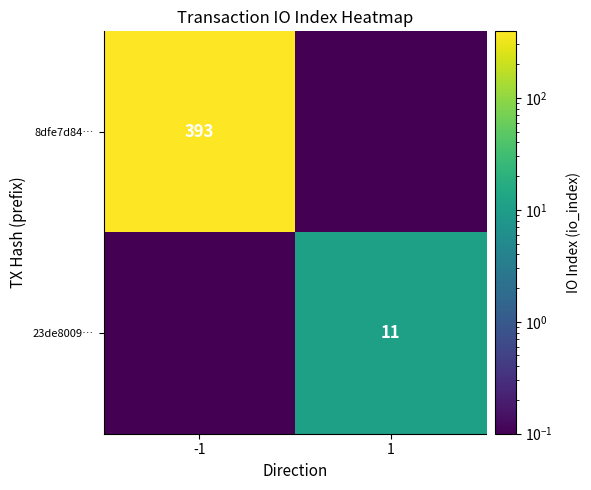

Is it true that 23de8009… equals 16.8 at 1?

False